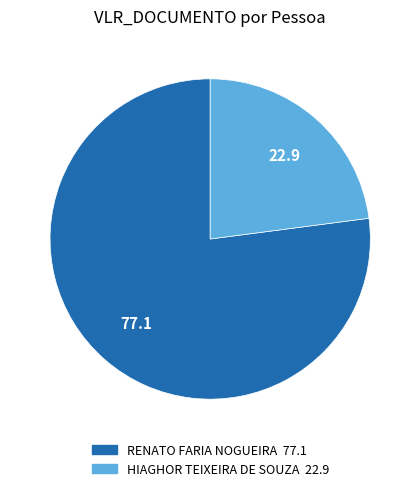

Rank the categories by value from lowest to highest.

HIAGHOR TEIXEIRA DE SOUZA, RENATO FARIA NOGUEIRA